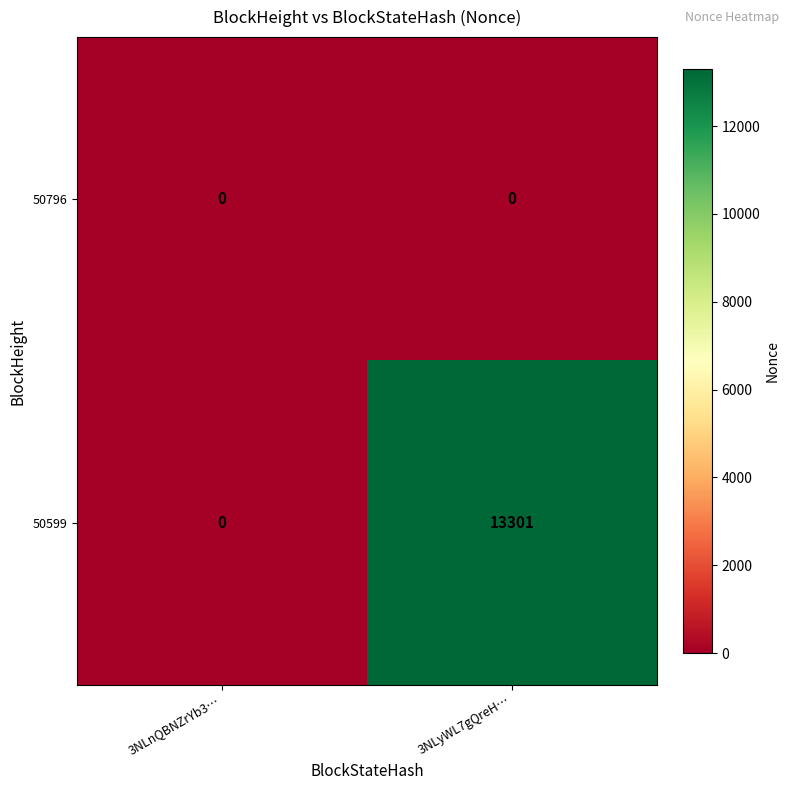

Which series has the largest range (max minus min)?

50599